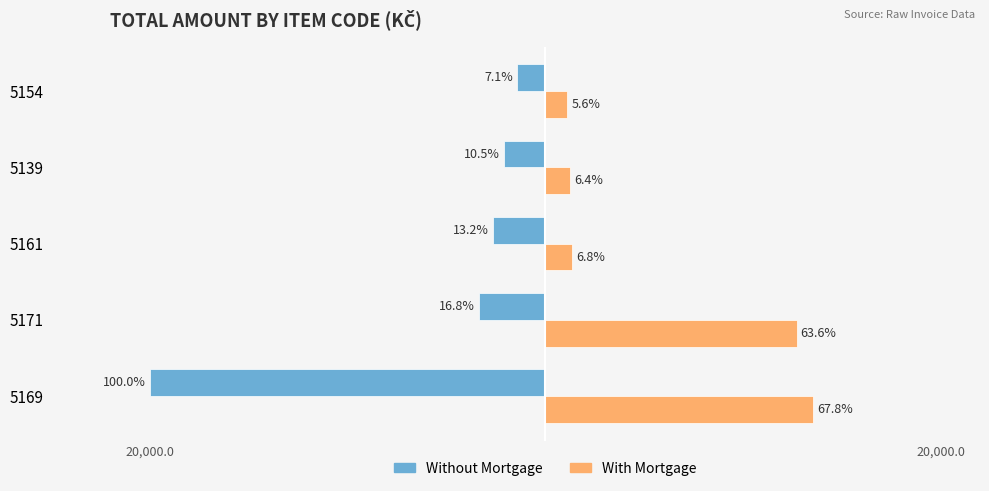

What are all the series names shown in the legend?

Without Mortgage, With Mortgage